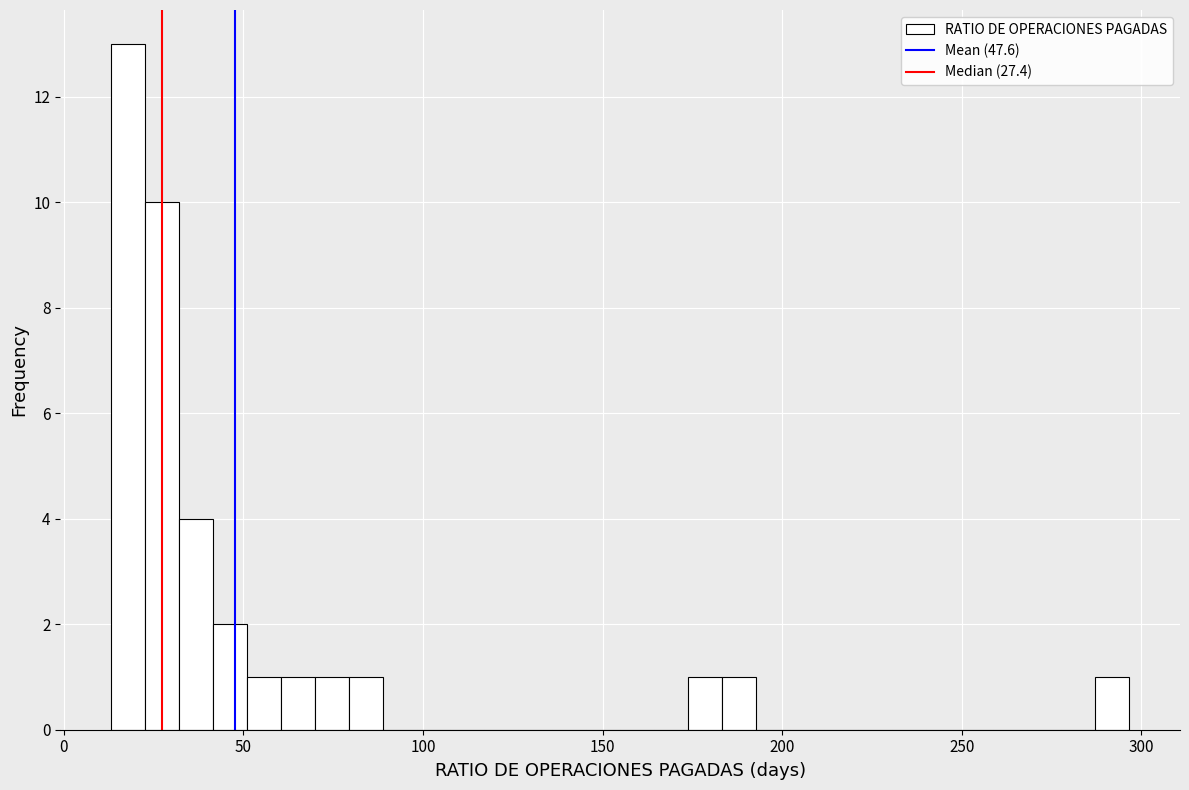

Read against the x-axis, roughly where is the centre of the tallest bar?

20